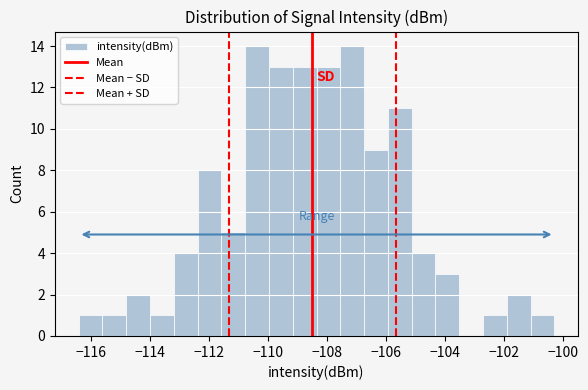

Reading left to right, transcribe this chart: for each bar, give the range it covers on the x-axis and its height. Neither the bar edges nor the heights are printed on the chart, so give them approximately, as read against the axes.

-116.4 to -115.6: 1
-115.6 to -114.8: 1
-114.8 to -114.0: 2
-114.0 to -113.2: 1
-113.2 to -112.4: 4
-112.4 to -111.6: 8
-111.6 to -110.8: 5
-110.8 to -110.0: 14
-110.0 to -109.2: 13
-109.2 to -108.4: 13
-108.4 to -107.6: 13
-107.6 to -106.8: 14
-106.8 to -106.0: 9
-106.0 to -105.2: 11
-105.2 to -104.4: 4
-104.4 to -103.6: 3
-103.6 to -102.8: 0
-102.8 to -101.8: 1
-101.8 to -101.0: 2
-101.0 to -100.2: 1